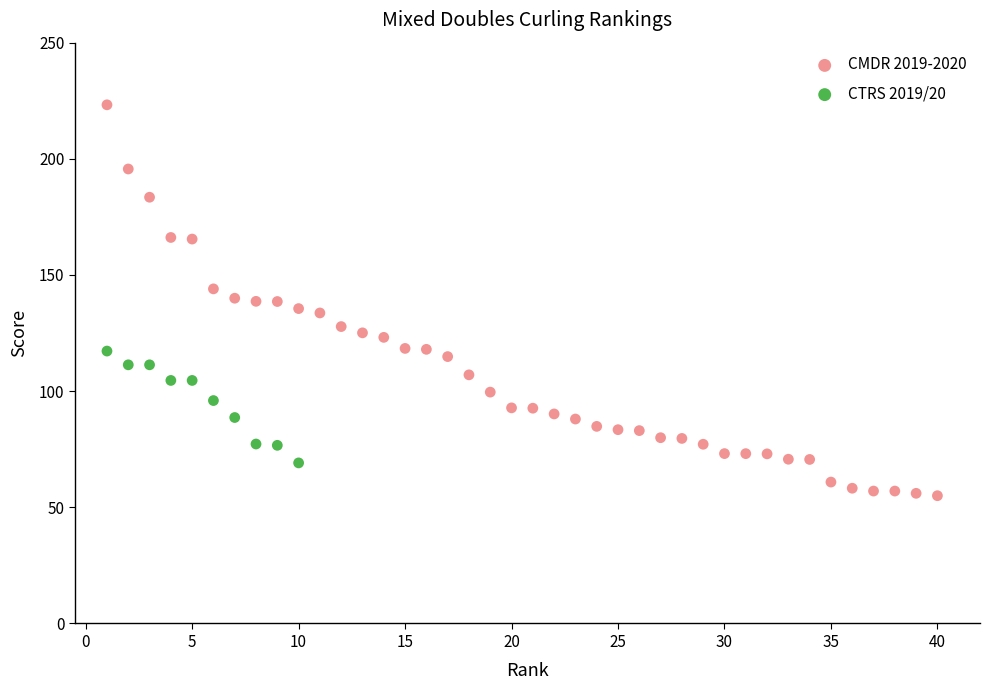

Which series reaches the minimum Y coordinate?

CMDR 2019-2020